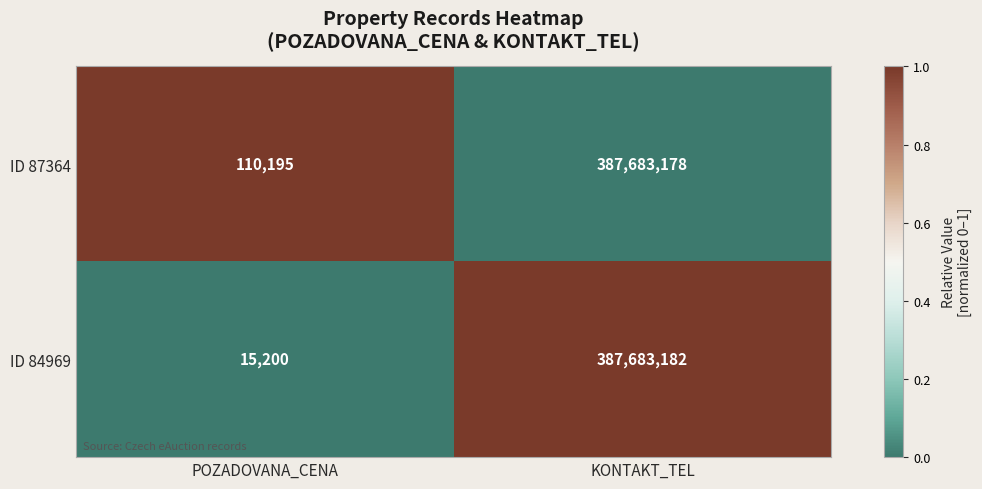

Which category has the highest value across all series?

KONTAKT_TEL